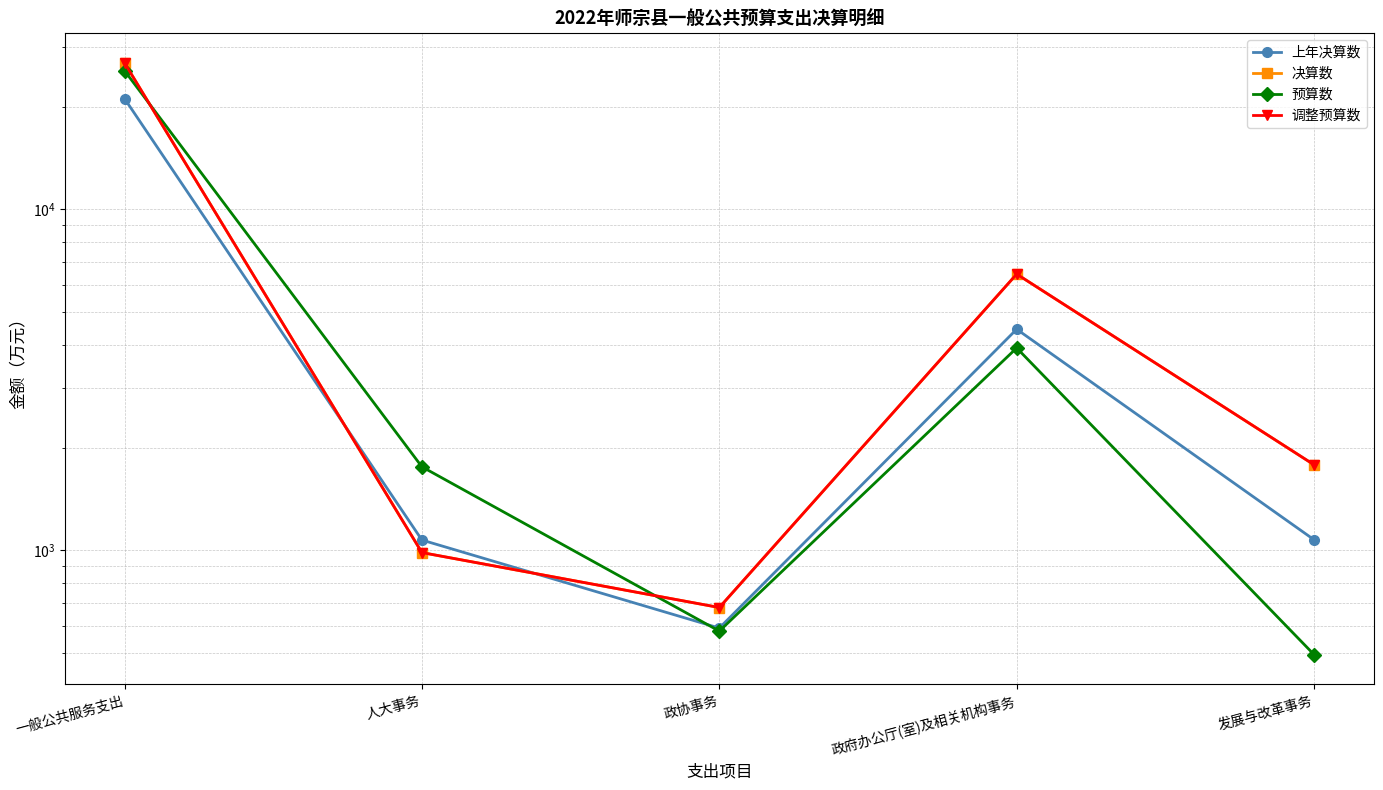

At how many categories does at least one series exceed 22364?

1